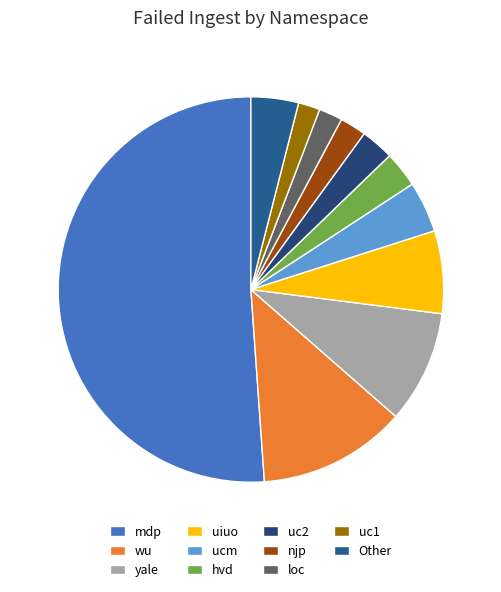

How many slices are in this pie chart?

11